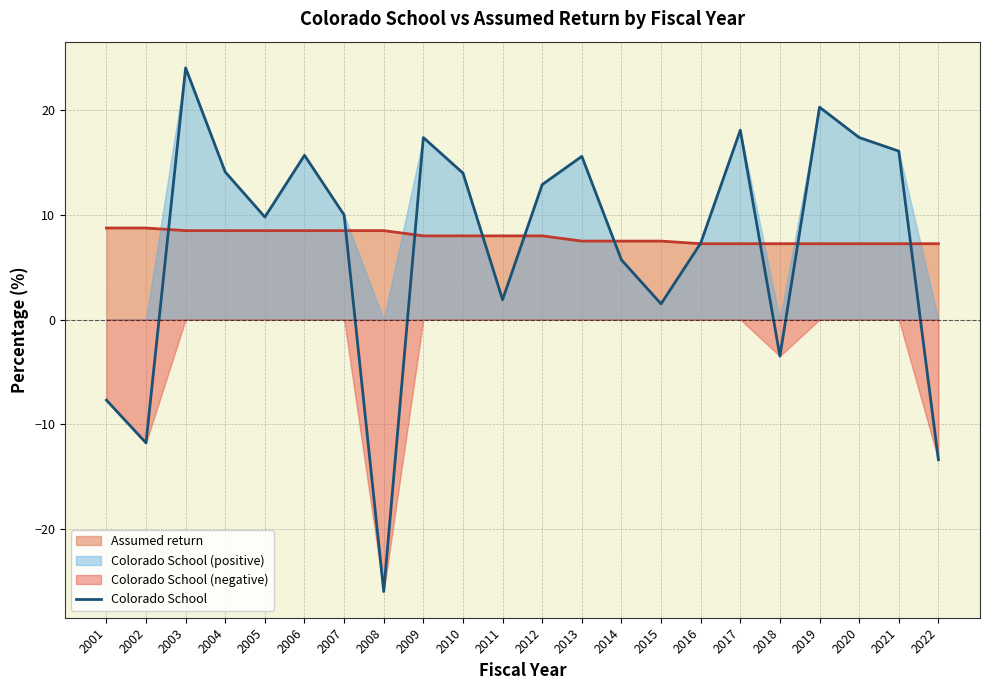

What is the value of the 10th point from the left?

14.0